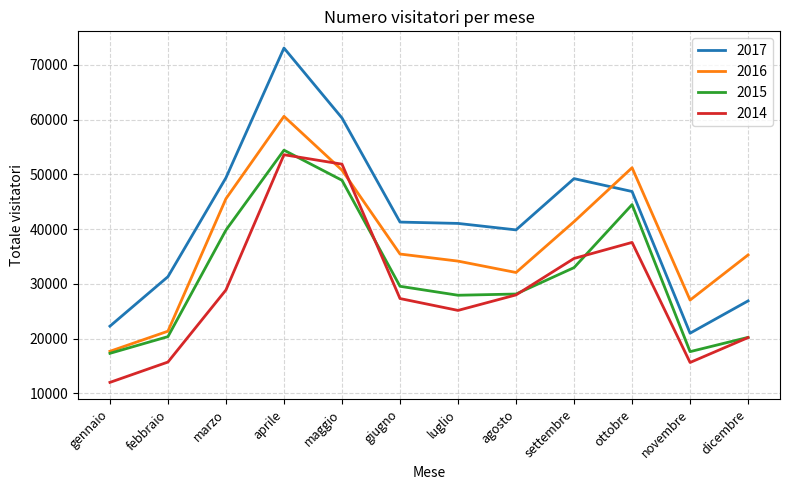

Which series changed the most between luglio and novembre?

2017